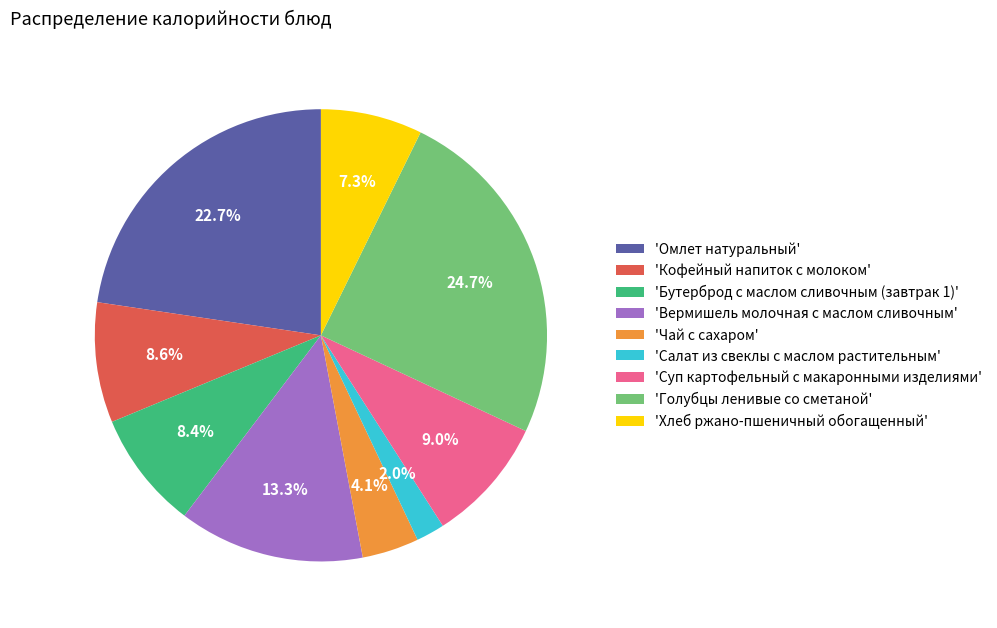

What is the smallest slice in the pie chart?

'Салат из свеклы с маслом растительным'